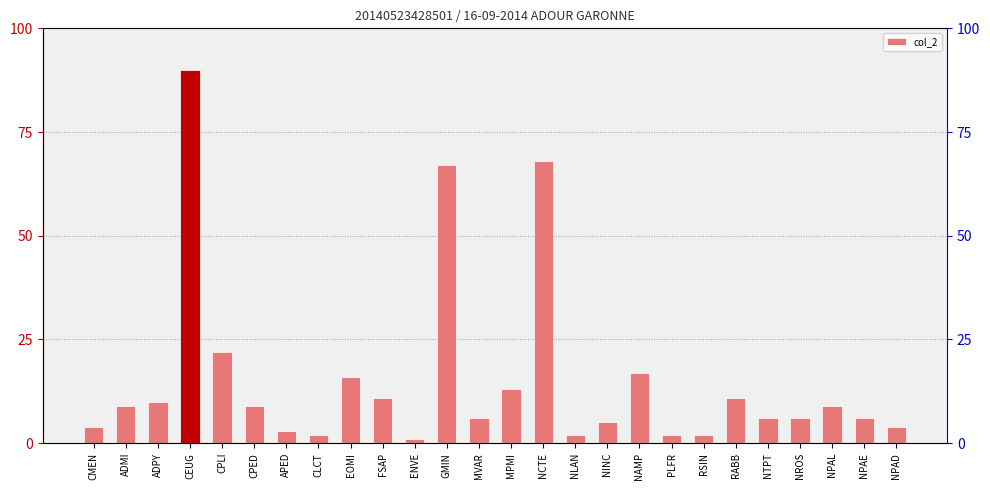

List the labels in order of value, largest first.

CEUG, NCTE, GMIN, CPLI, NAMP, EOMI, MPMI, FSAP, RABB, ADPY, ADMI, CPED, NPAL, MVAR, NTPT, NROS, NPAE, NINC, CMEN, NPAD, APED, CLCT, NLAN, PLFR, RSIN, ENVE